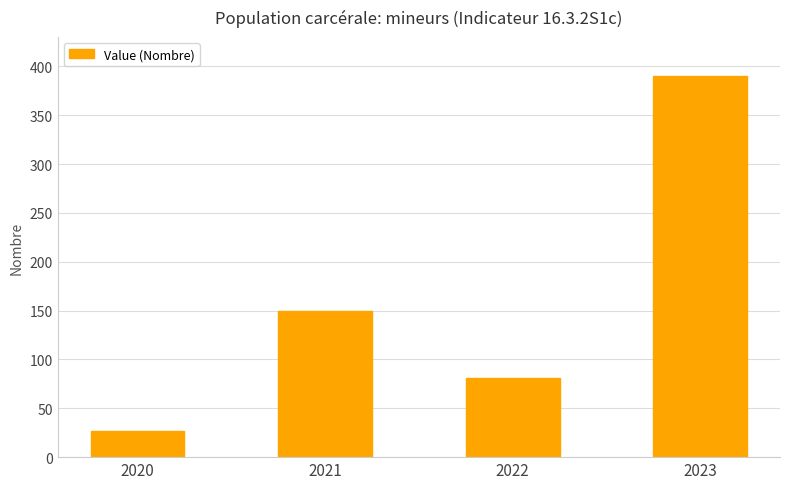

The value at 2021 is 78. True or false?

False